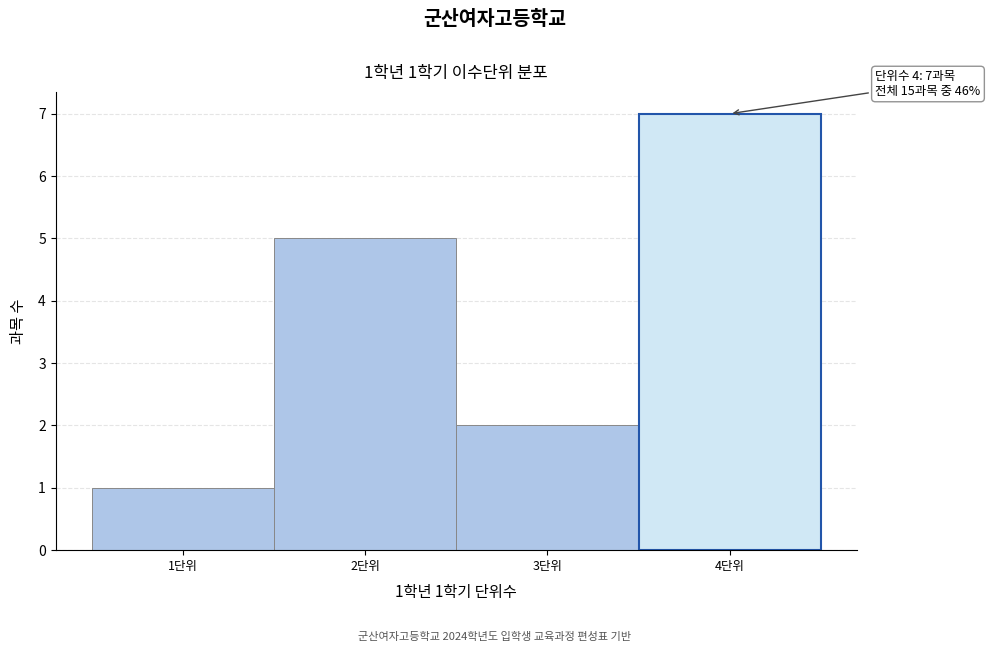

Which range on the x-axis has the tallest bar?

3.5 to 4.5